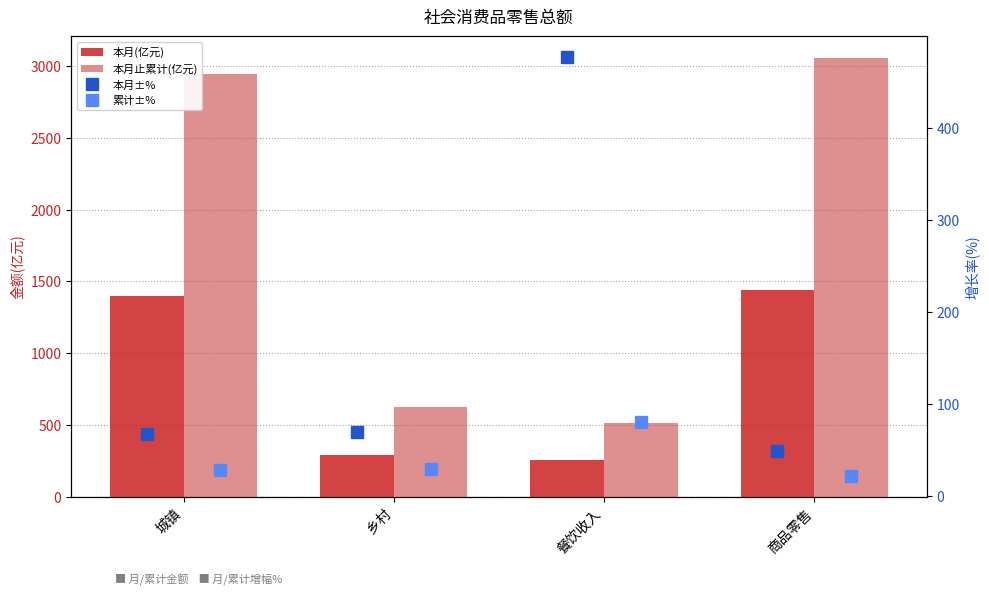

Is it true that 本月止累计(亿元) equals 622.9 at 乡村?

True